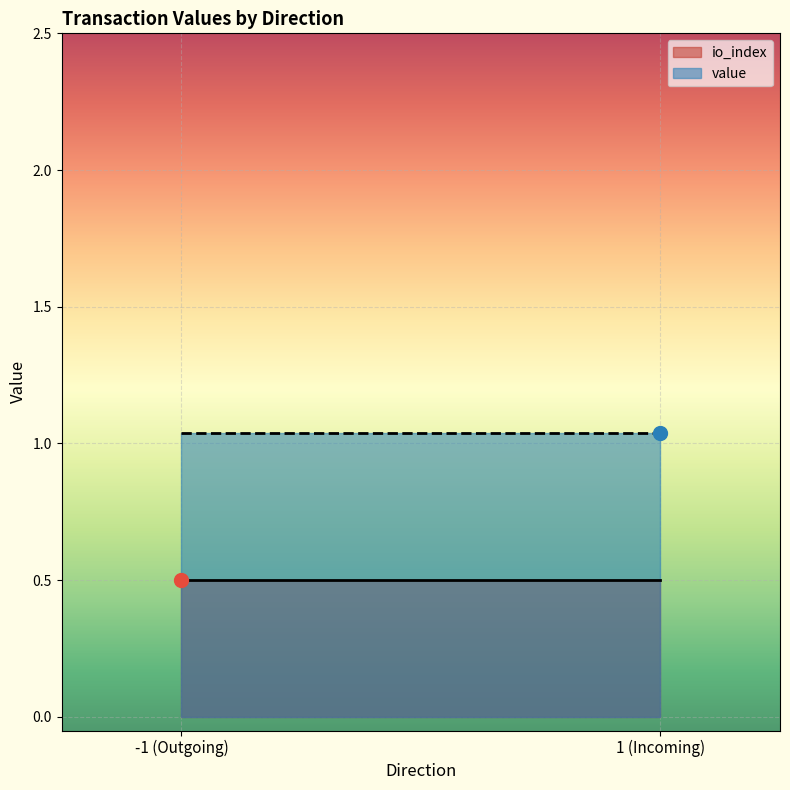

At which category does value reach its first local peak?

-1